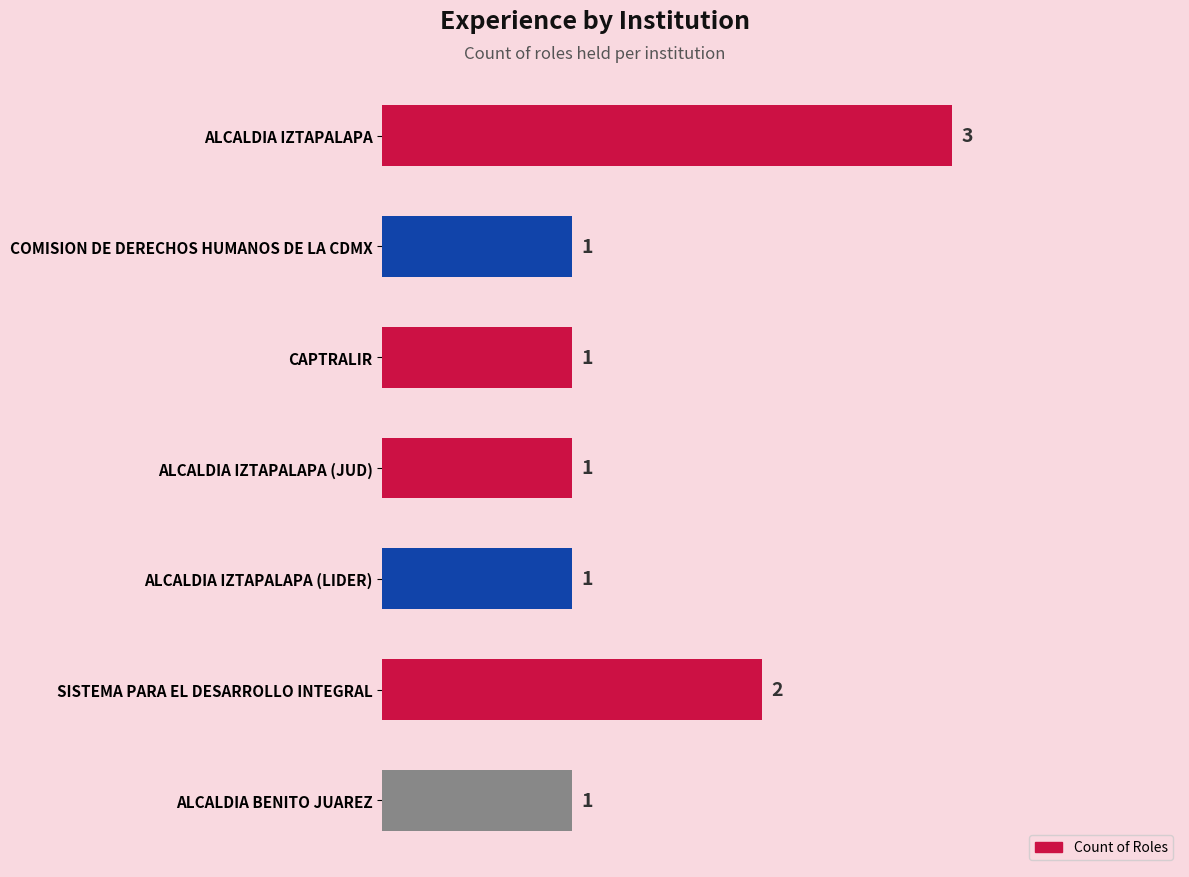

At which category does the chart reach its peak across all series?

ALCALDIA IZTAPALAPA